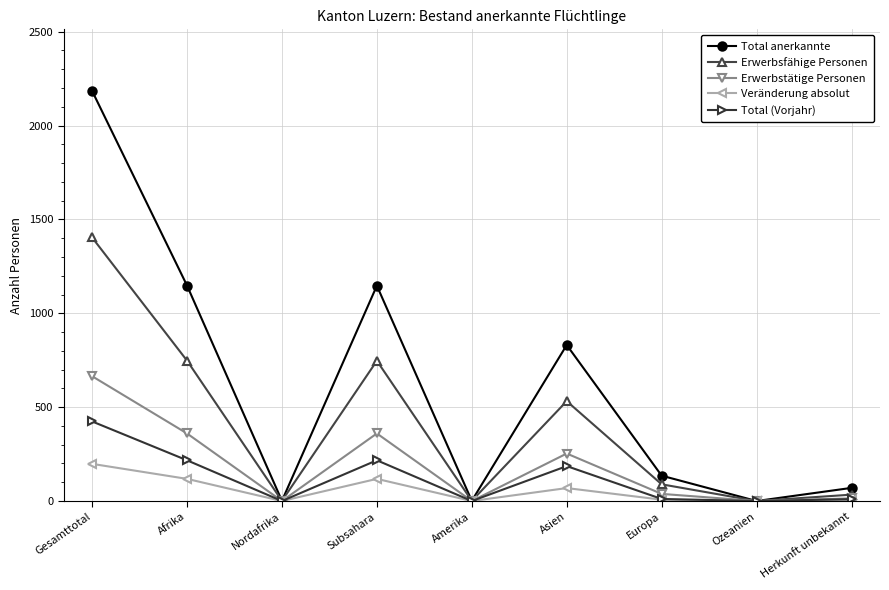

Rank the series by their maximum value, from lowest to highest.

Veränderung absolut, Total (Vorjahr), Erwerbstätige Personen, Erwerbsfähige Personen, Total anerkannte